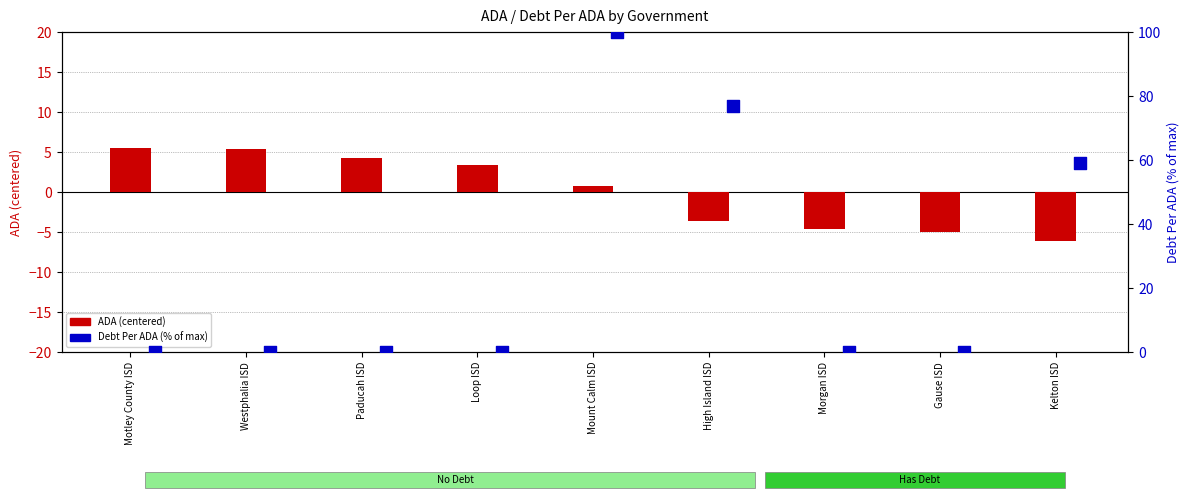

Which series contains the highest Y value?

Debt Per ADA (% of max)